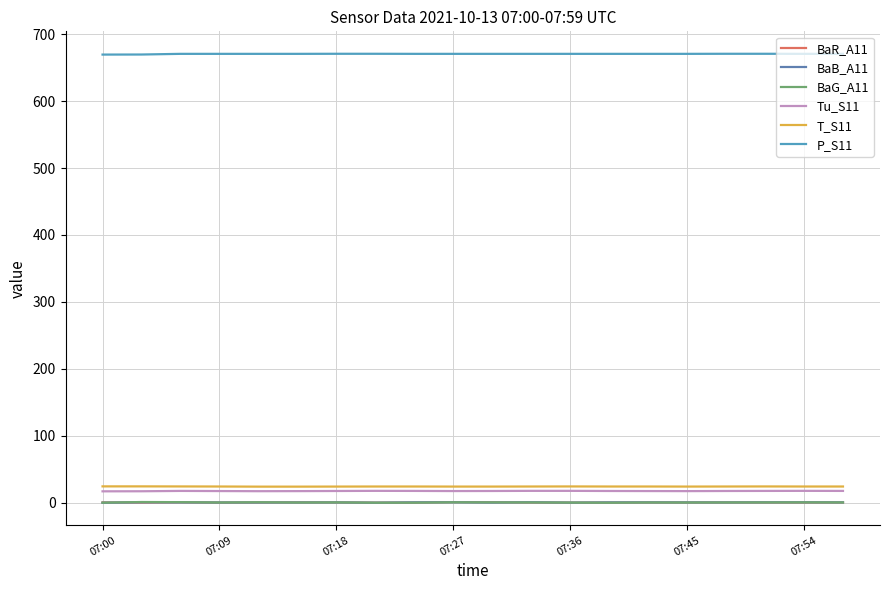

How many lines are shown in the chart?

6